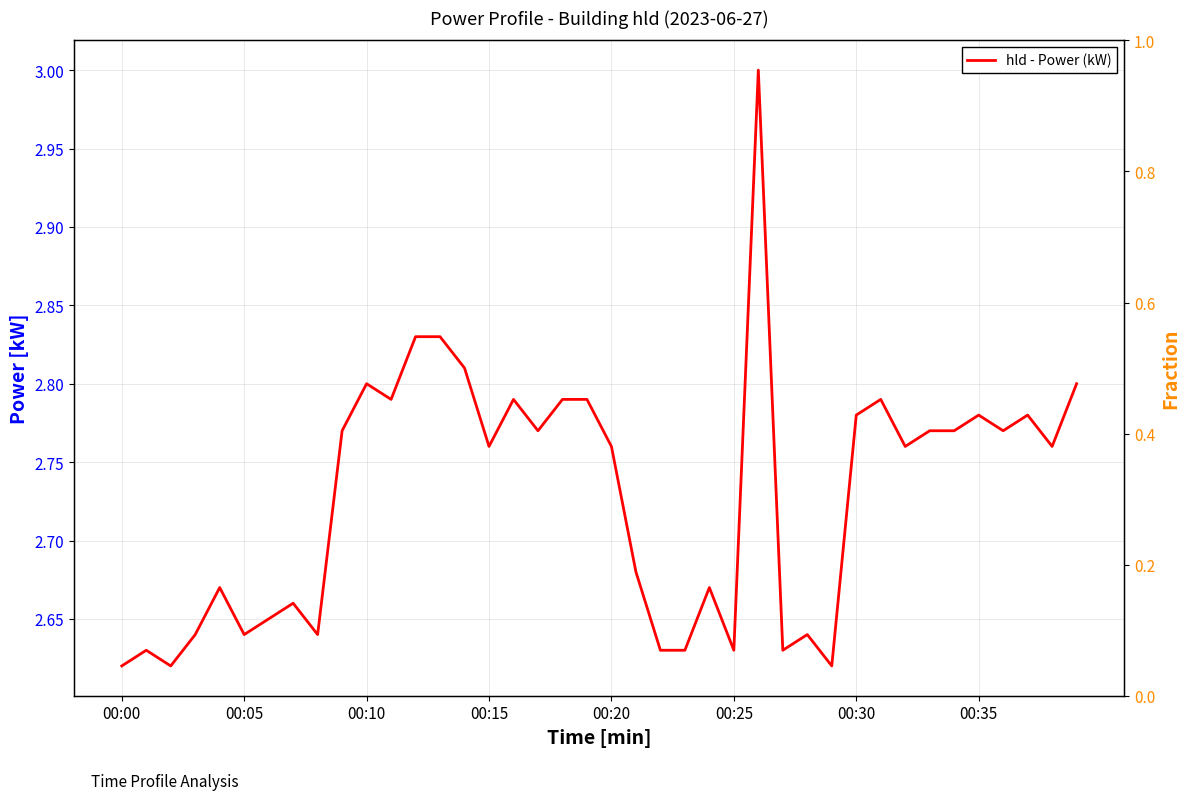

Does the chart display data point markers on the line(s)?

No